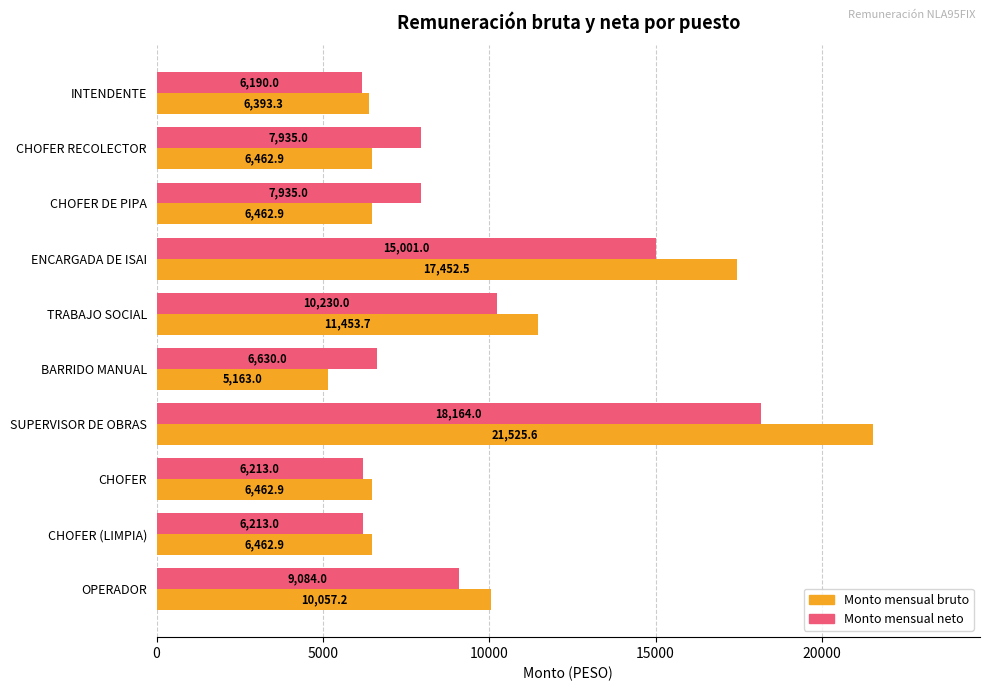

Is it true that Monto mensual neto equals 18164.0 at SUPERVISOR DE OBRAS?

True